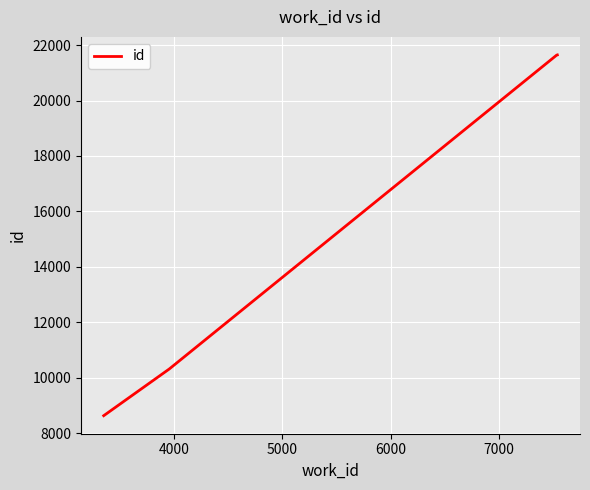

True or false: the data has more than 2 interior local peaks.

False